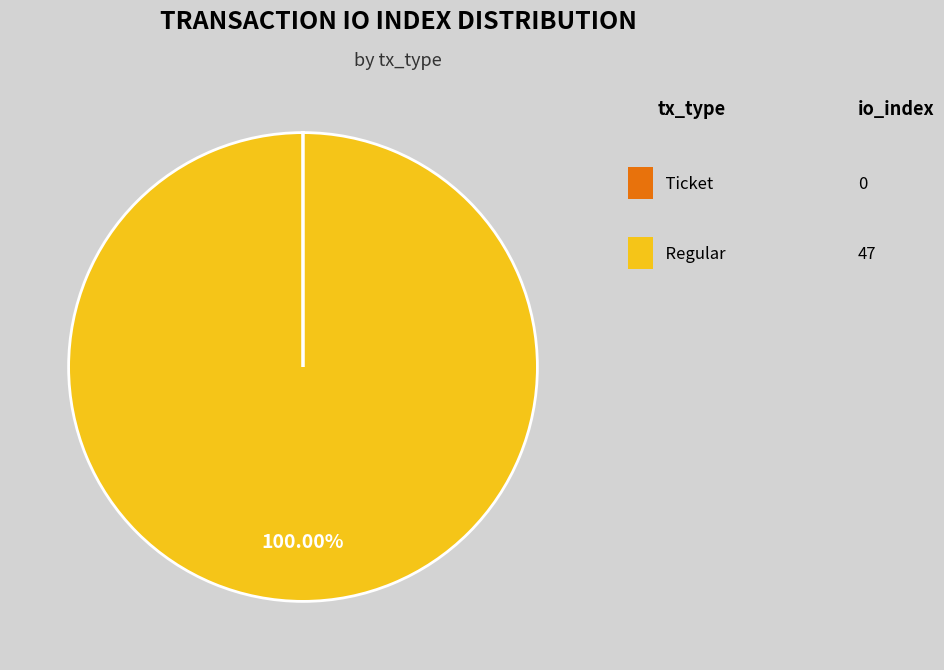

Is there any slice that represents more than half of the pie?

Yes